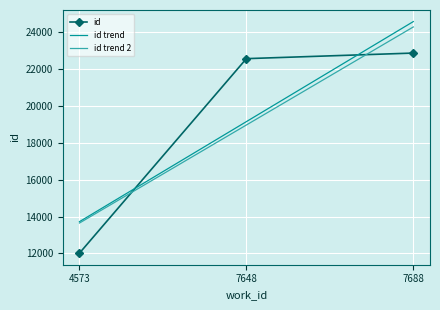

What is the sum of the values at 7648 and 7688?

45400